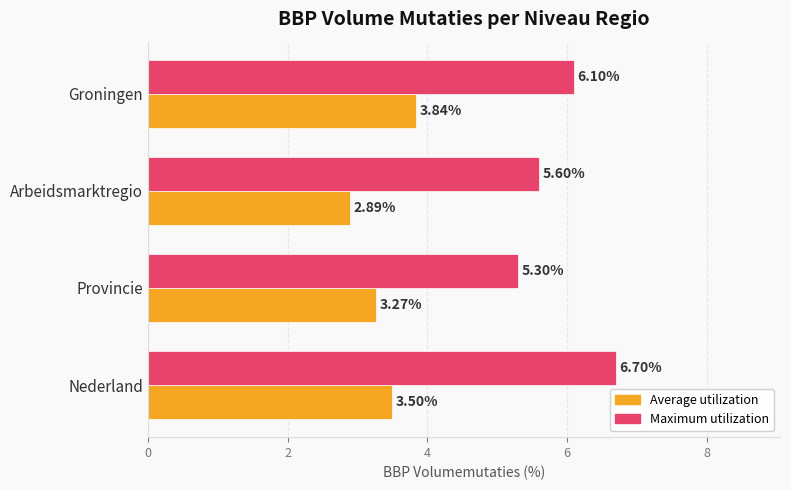

Which series has the largest total across all categories?

Maximum utilization